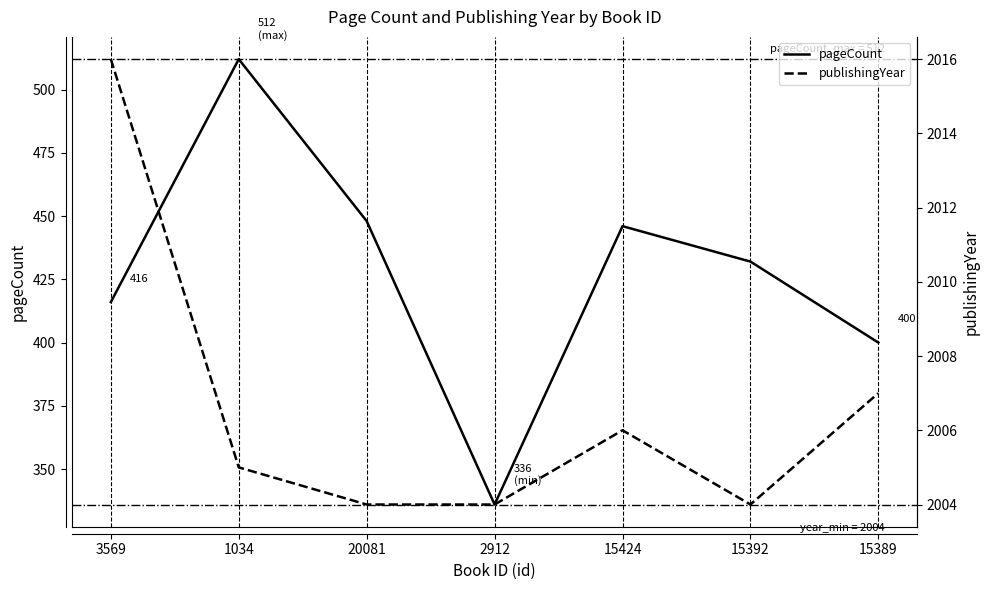

The value of pageCount at 2912 is 521. True or false?

False